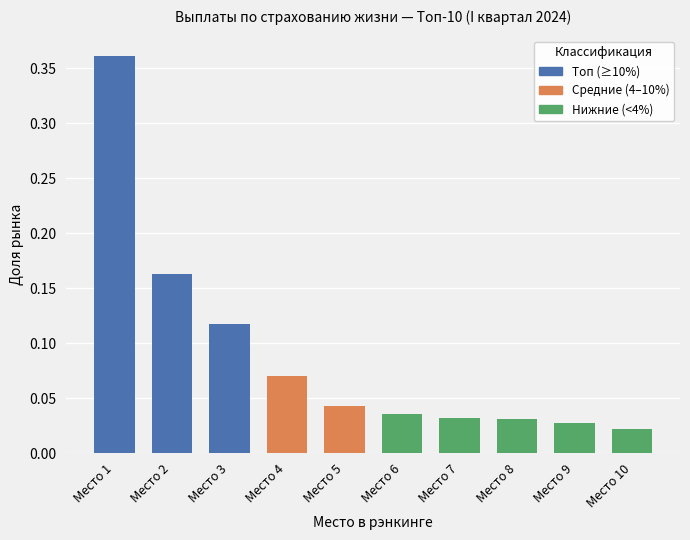

At which label is the value closest to 0?

Место 10